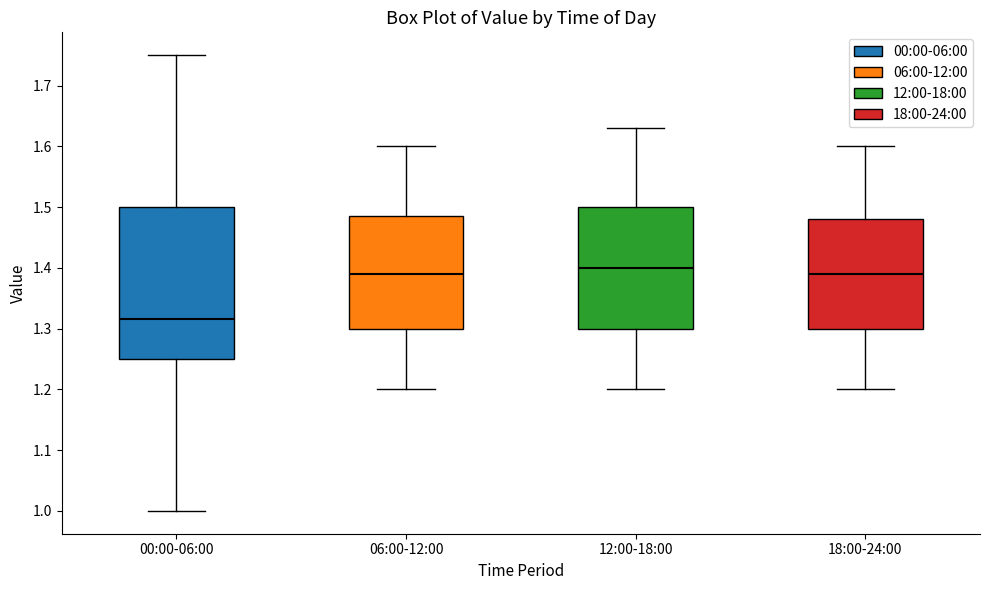

Reading left to right, read every box against the y-axis: the position of its median line, the range the box covers, and the ends of its whiskers. The values are not printed on the chart, so give them approximately, as read against the axis.

00:00-06:00: median 1.32, box 1.25 to 1.50, whiskers 1.00 to 1.75
06:00-12:00: median 1.39, box 1.30 to 1.49, whiskers 1.20 to 1.60
12:00-18:00: median 1.40, box 1.30 to 1.50, whiskers 1.20 to 1.63
18:00-24:00: median 1.39, box 1.30 to 1.48, whiskers 1.20 to 1.60